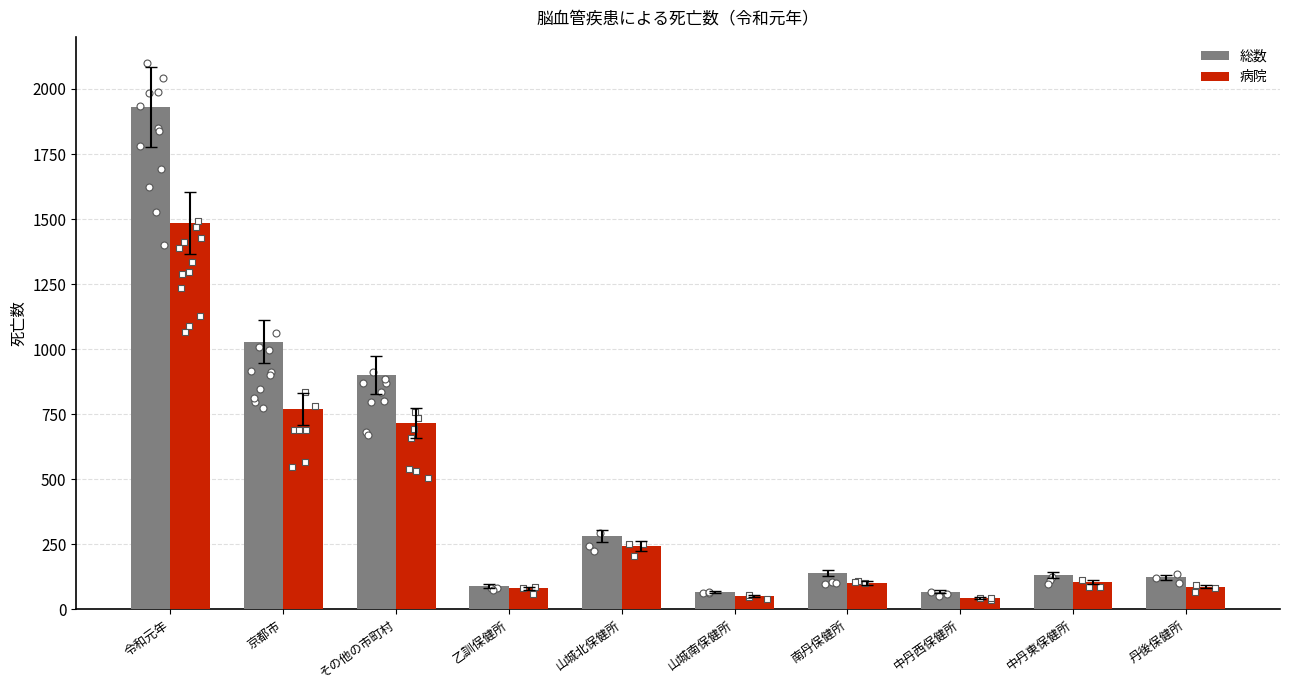

What are all the series names shown in the legend?

総数, 病院